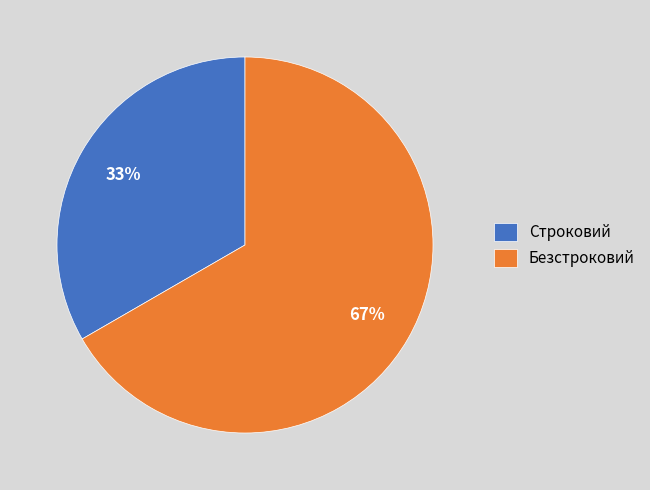

What percentage is the Безстроковий slice, to the nearest percent?

67%